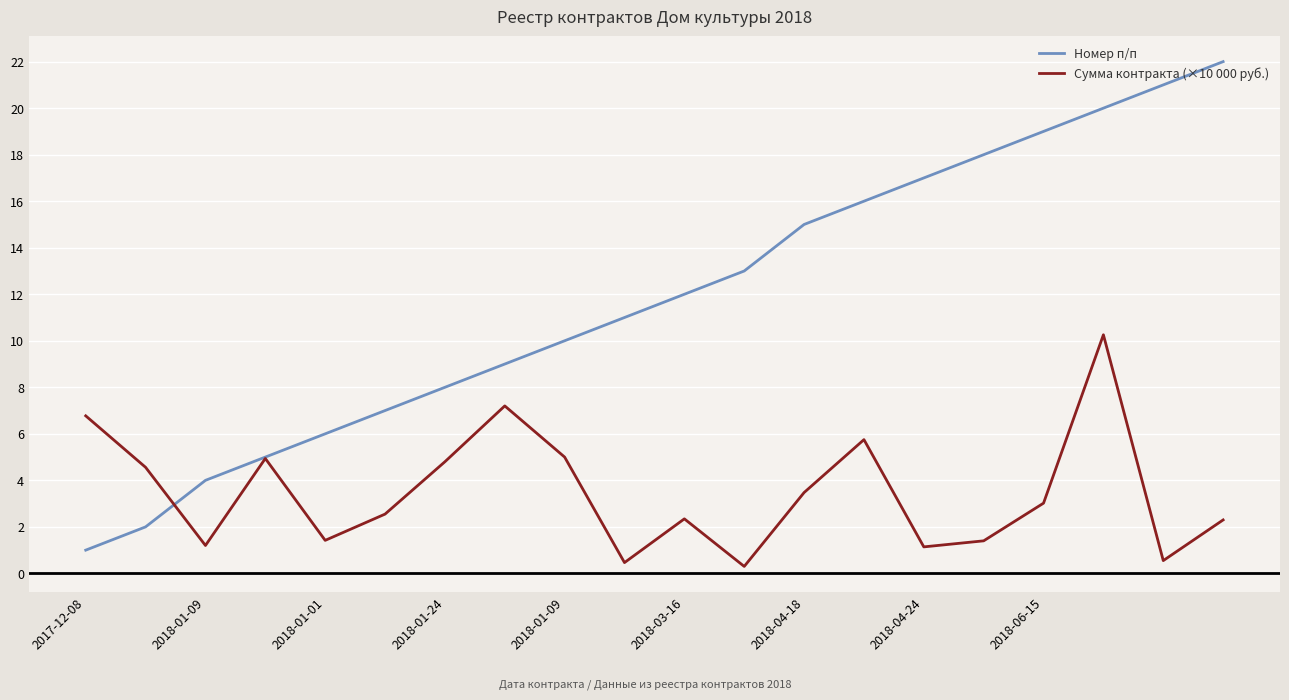

Which series has the largest range (max minus min)?

Номер п/п